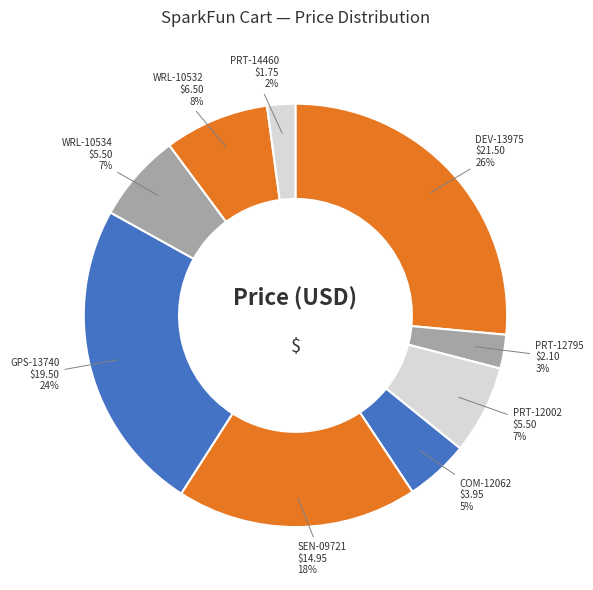

To the nearest percent, what is the average slice percentage?

11%